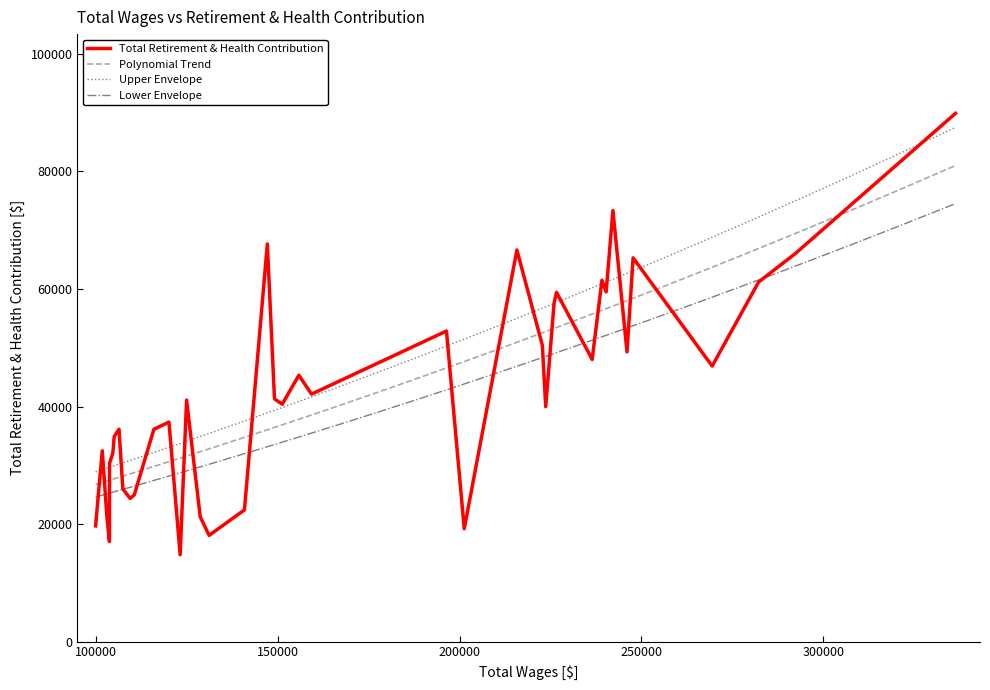

What is the change in value from 24 to 29?

+3731